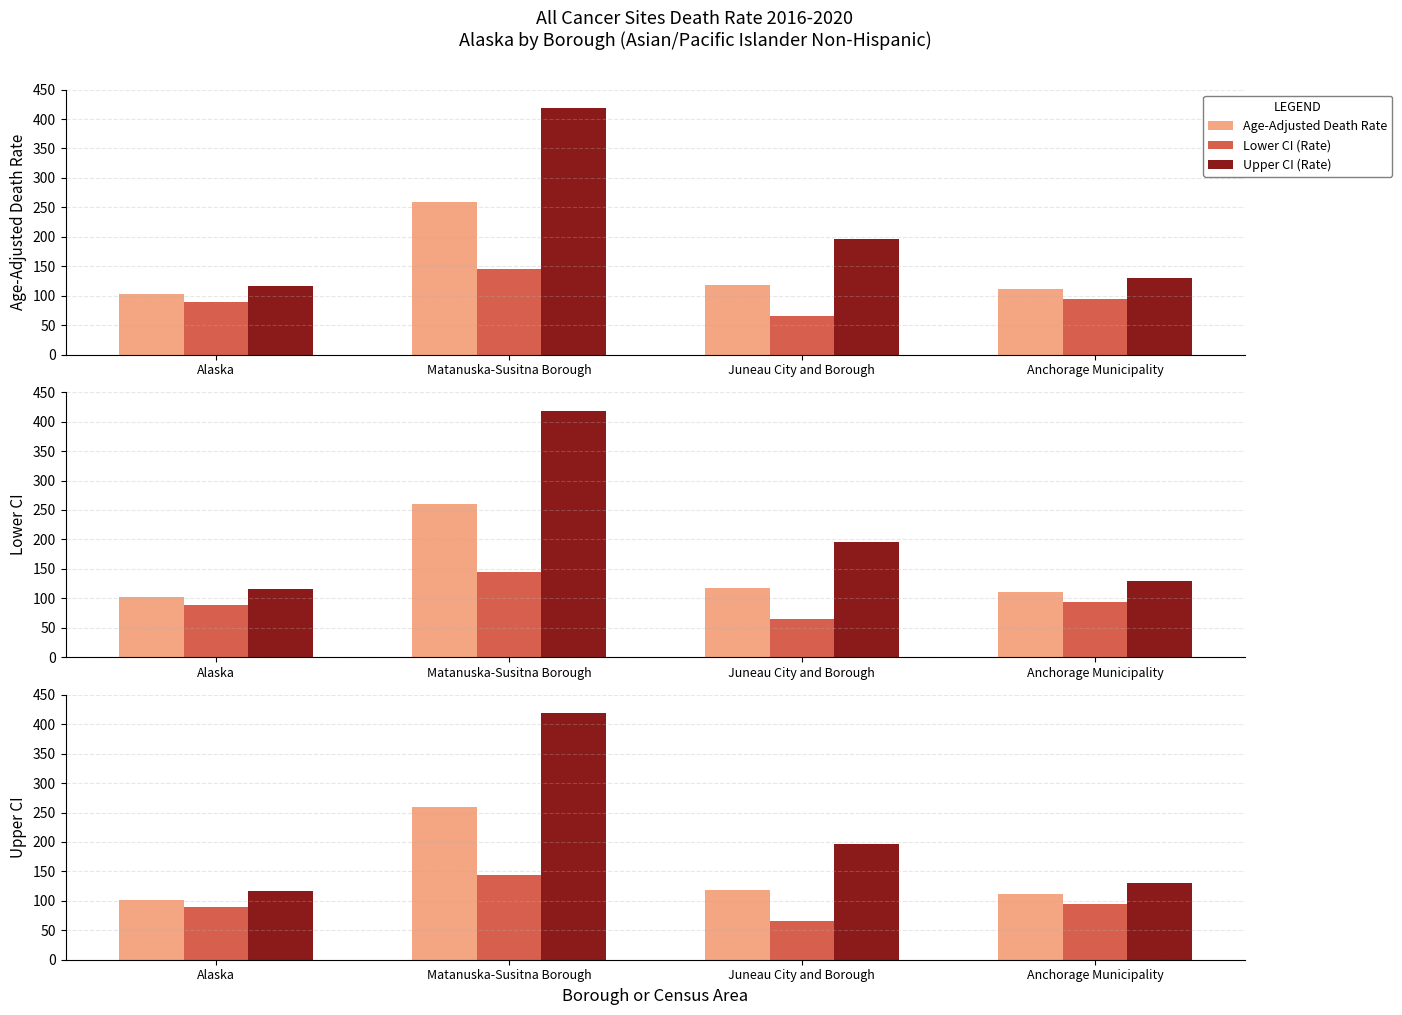

List the labels in order of Age-Adjusted Death Rate value, smallest first.

Alaska, Anchorage Municipality, Juneau City and Borough, Matanuska-Susitna Borough